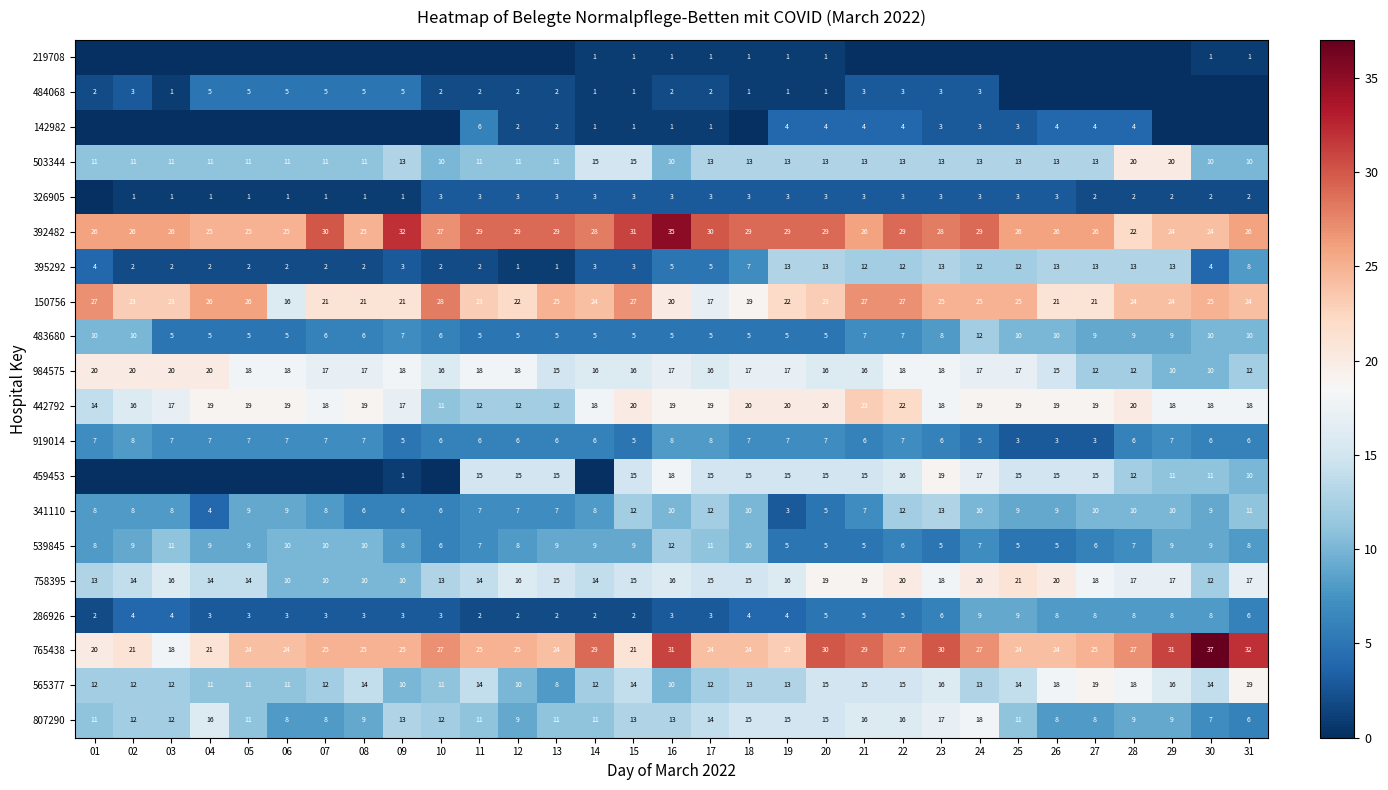

Which category has the highest value across all series?

30